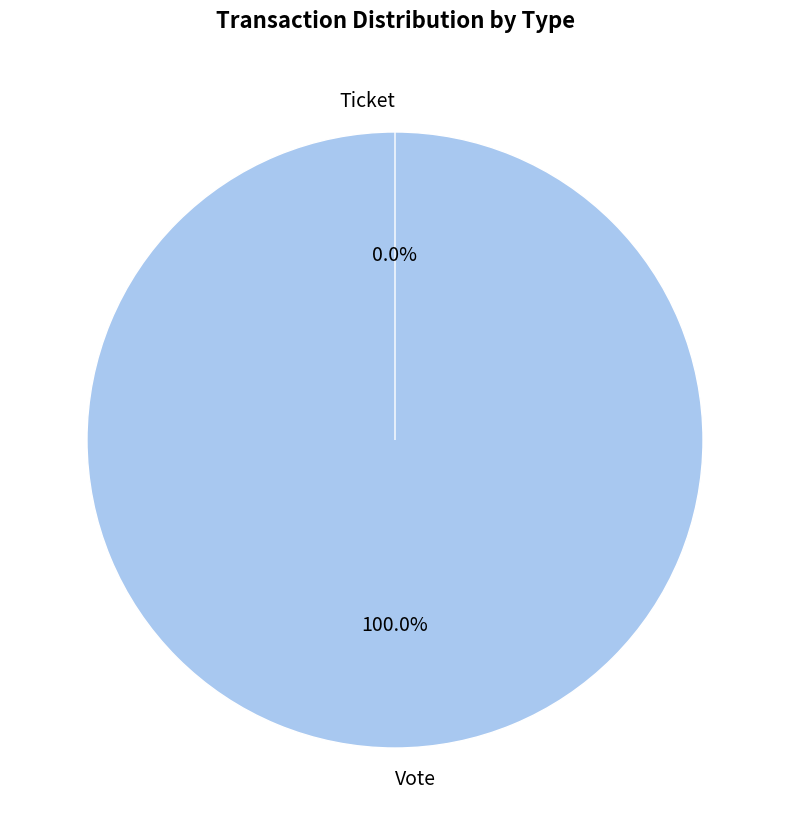

Rank the categories by value from lowest to highest.

Ticket, Vote